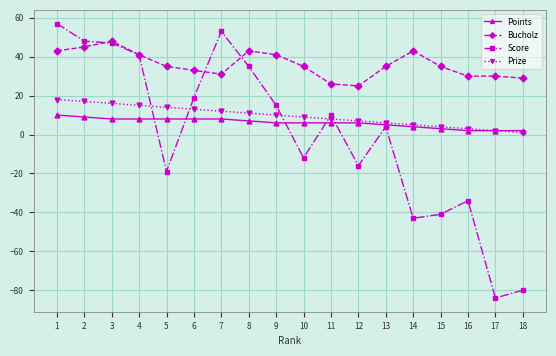

True or false: Bucholz and Points intersect in this chart.

False